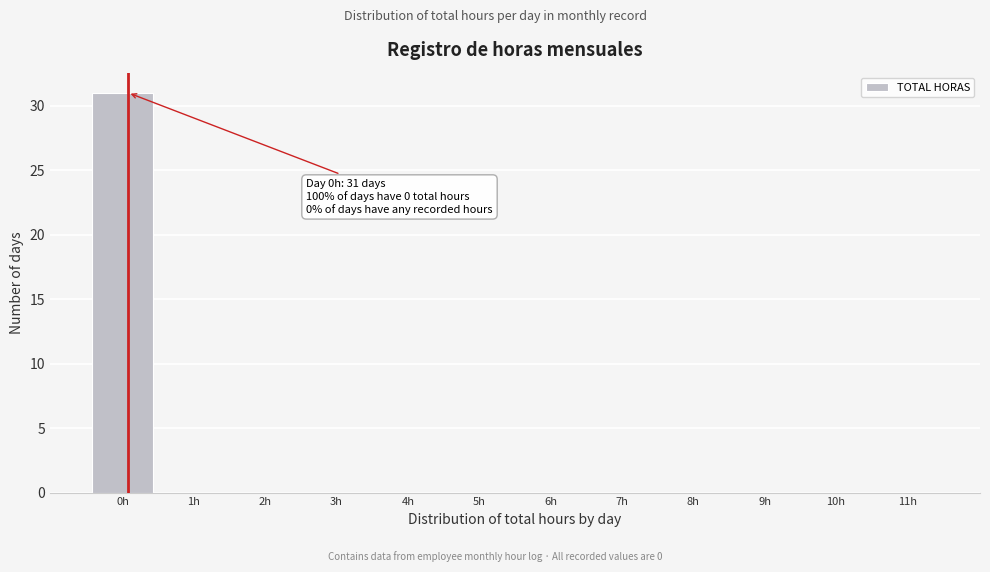

Reading left to right, transcribe all the data shown in this chart.

0h=31	1h=0	2h=0	3h=0	4h=0	5h=0	6h=0	7h=0	8h=0	9h=0	10h=0	11h=0